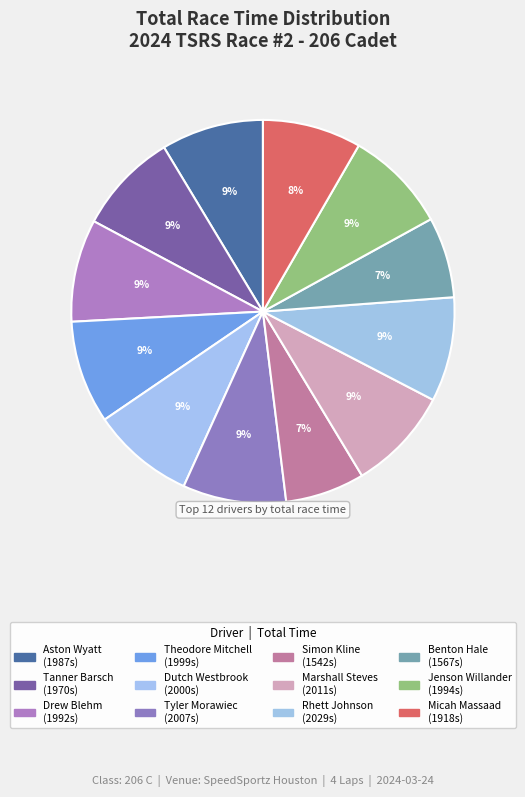

To the nearest percent, what portion does Micah Massaad represent?

8%